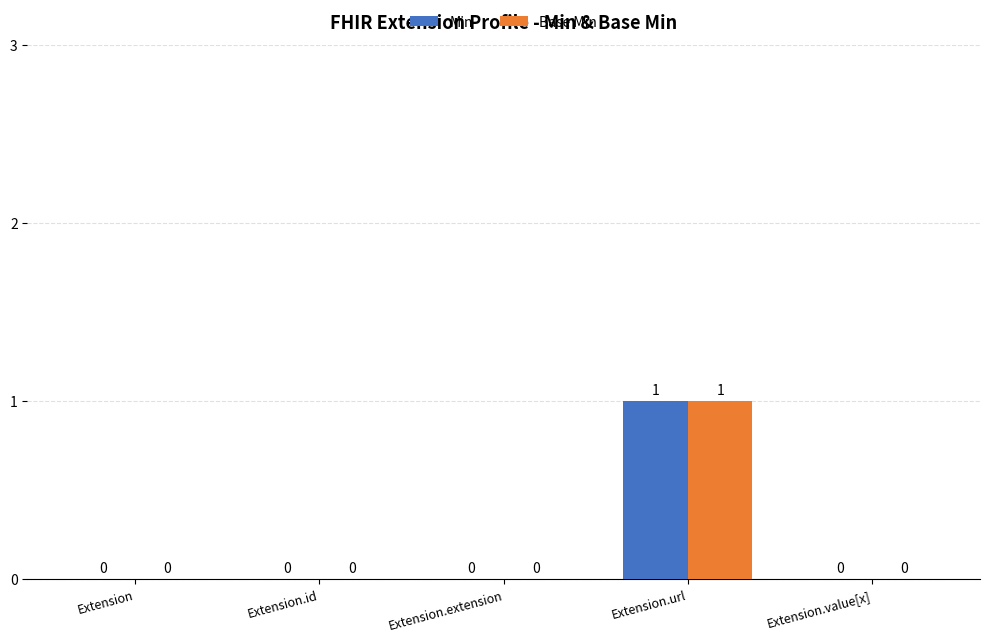

At which category is the sum across all series the highest?

Extension.url